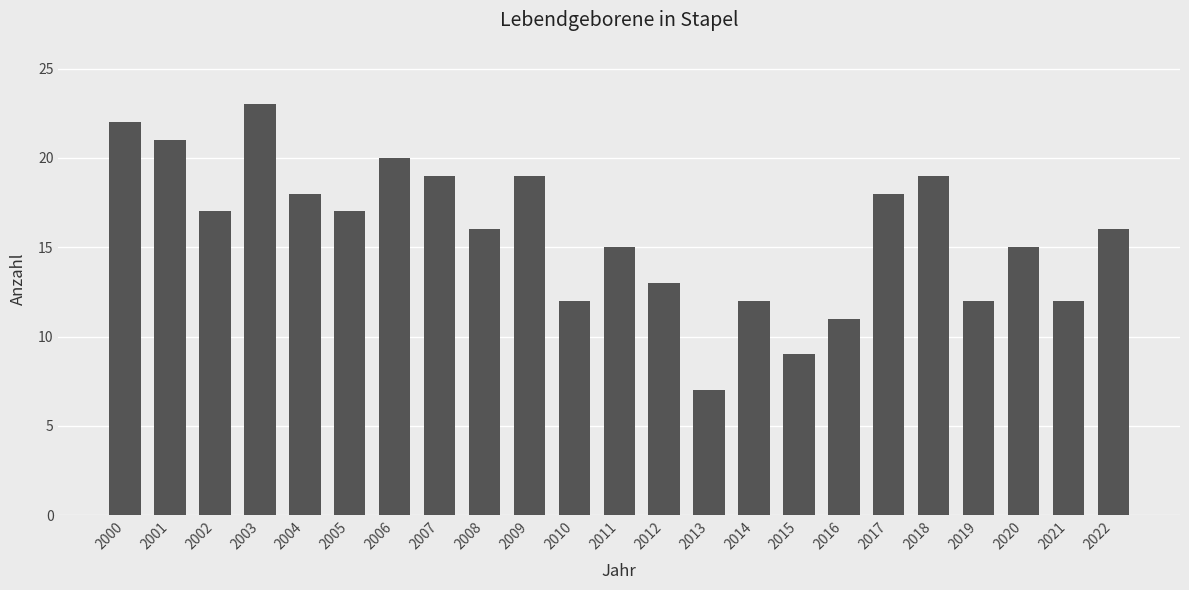

What is the difference between the values at 2021 and 2011?

3